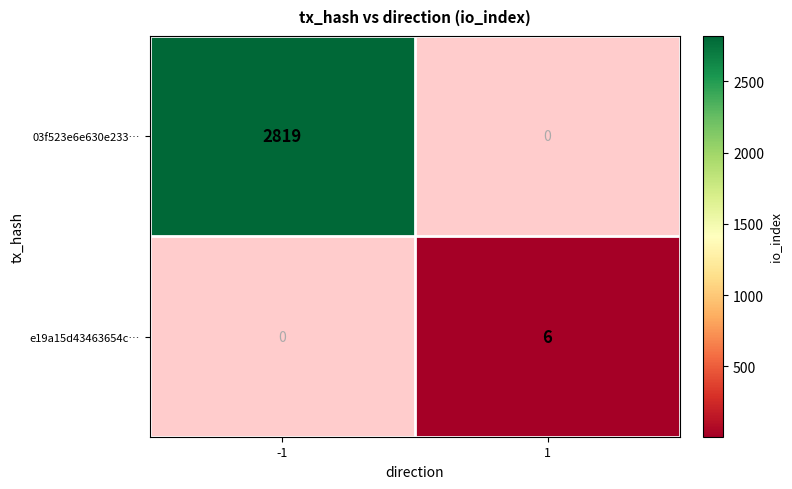

How many series are shown in this chart?

2